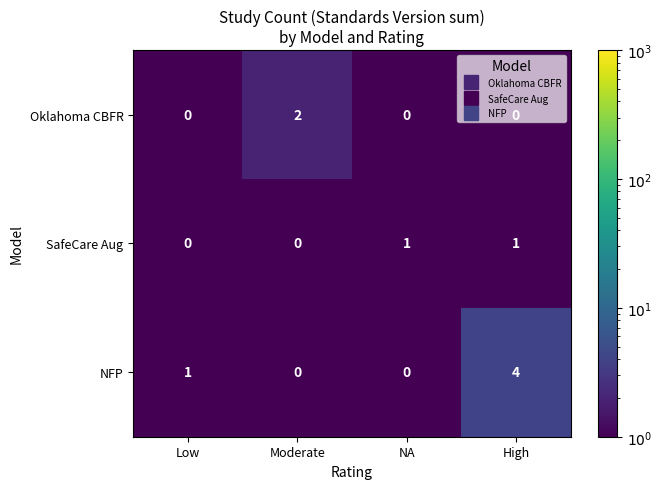

Which series has the largest range (max minus min)?

NFP